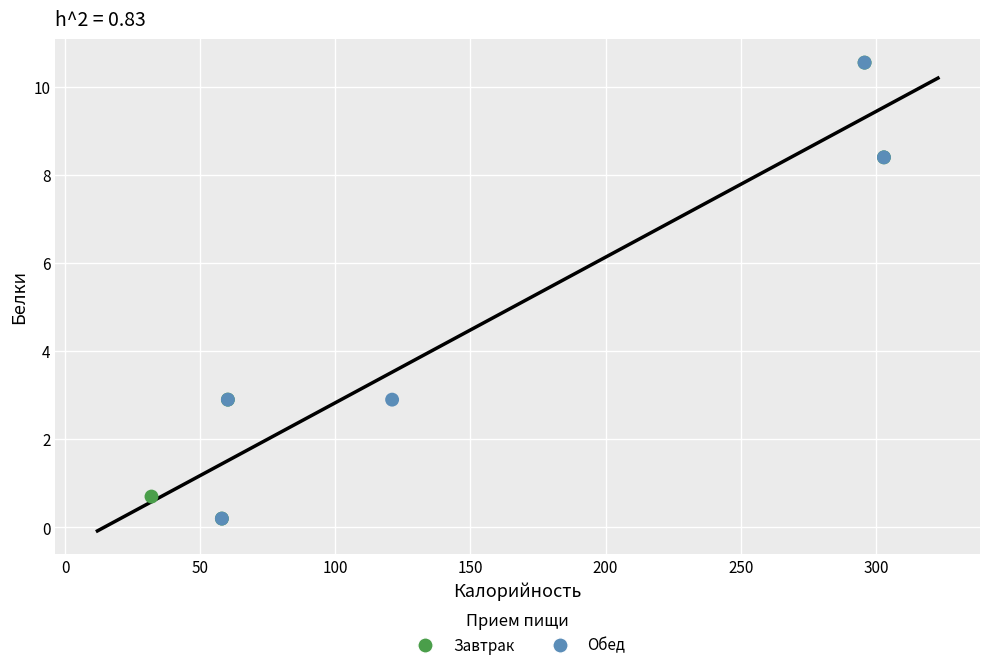

What are all the series names shown in the legend?

Завтрак, Обед